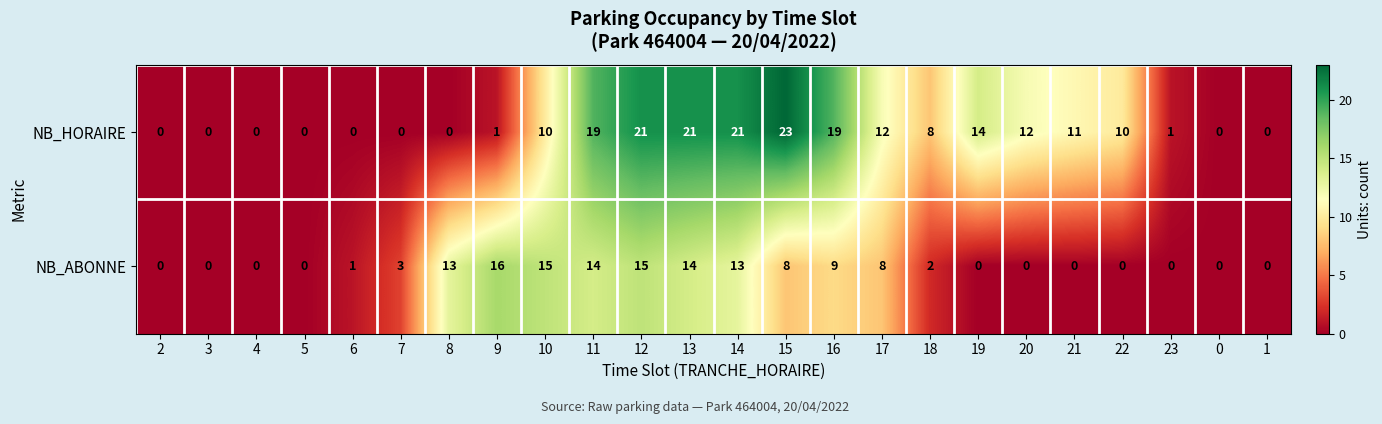

Which series has the largest total across all categories?

NB_HORAIRE